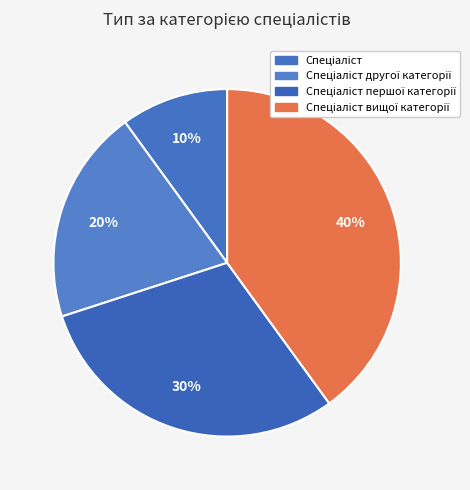

What is the smallest slice in the pie chart?

Спеціаліст